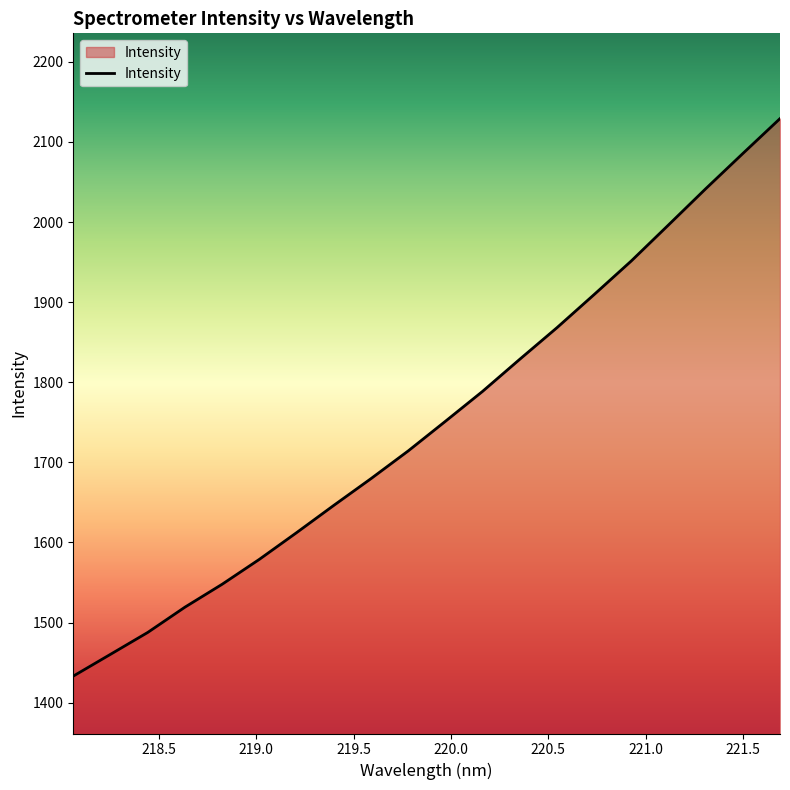

What is the maximum value shown in the chart?

2129.1